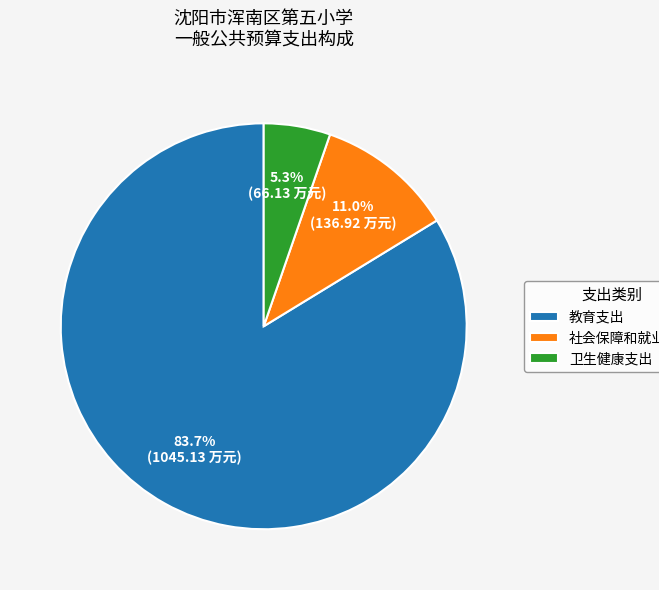

What is the smallest slice in the pie chart?

卫生健康支出